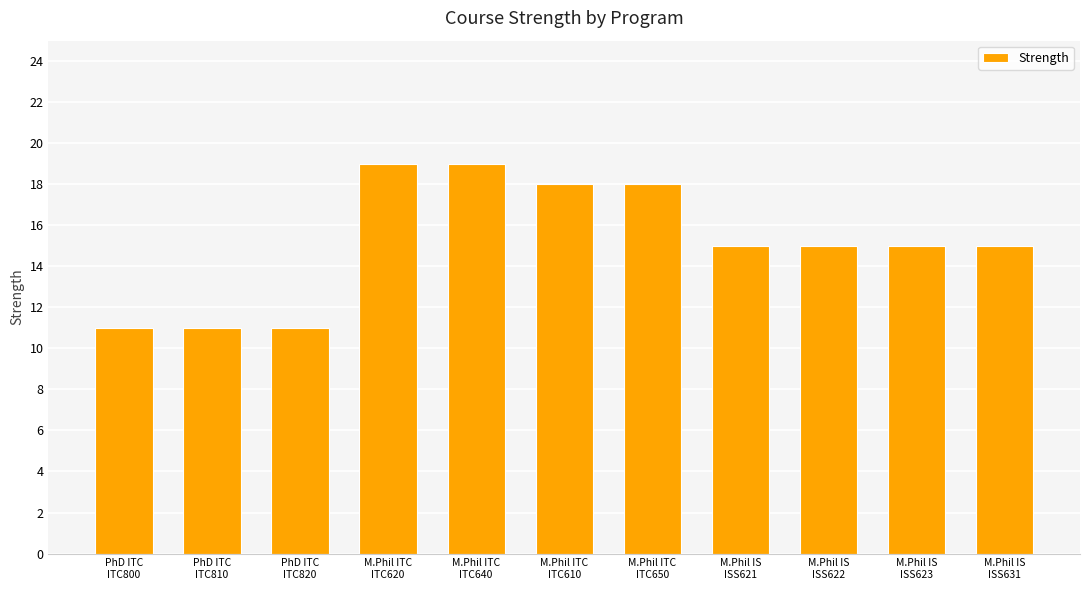

What is the value of the 5th bar from the left?

19